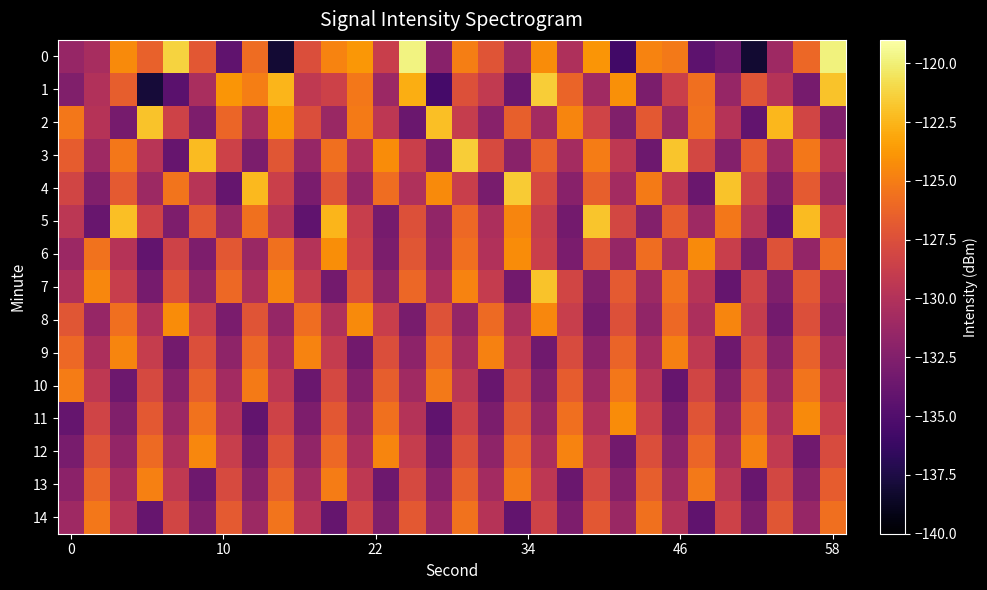

How many distinct data groups are displayed?

15